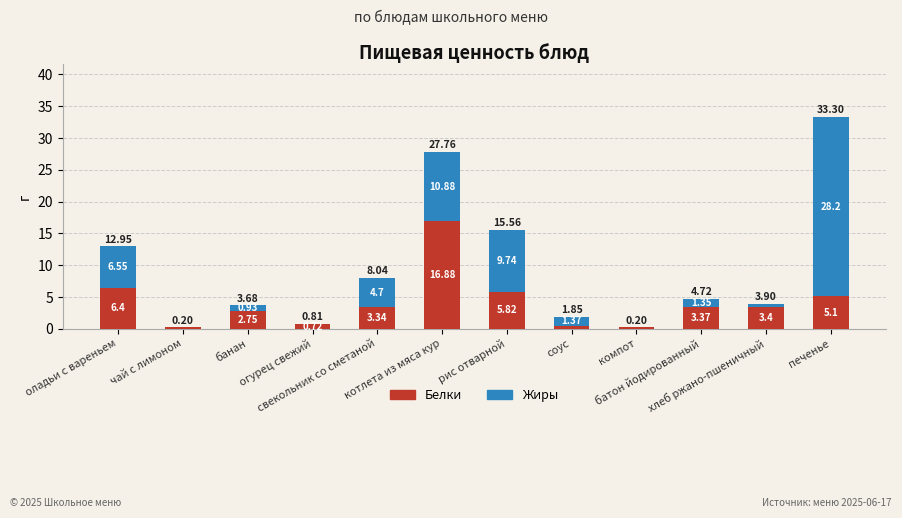

What is the sum of all Белки values?

48.7